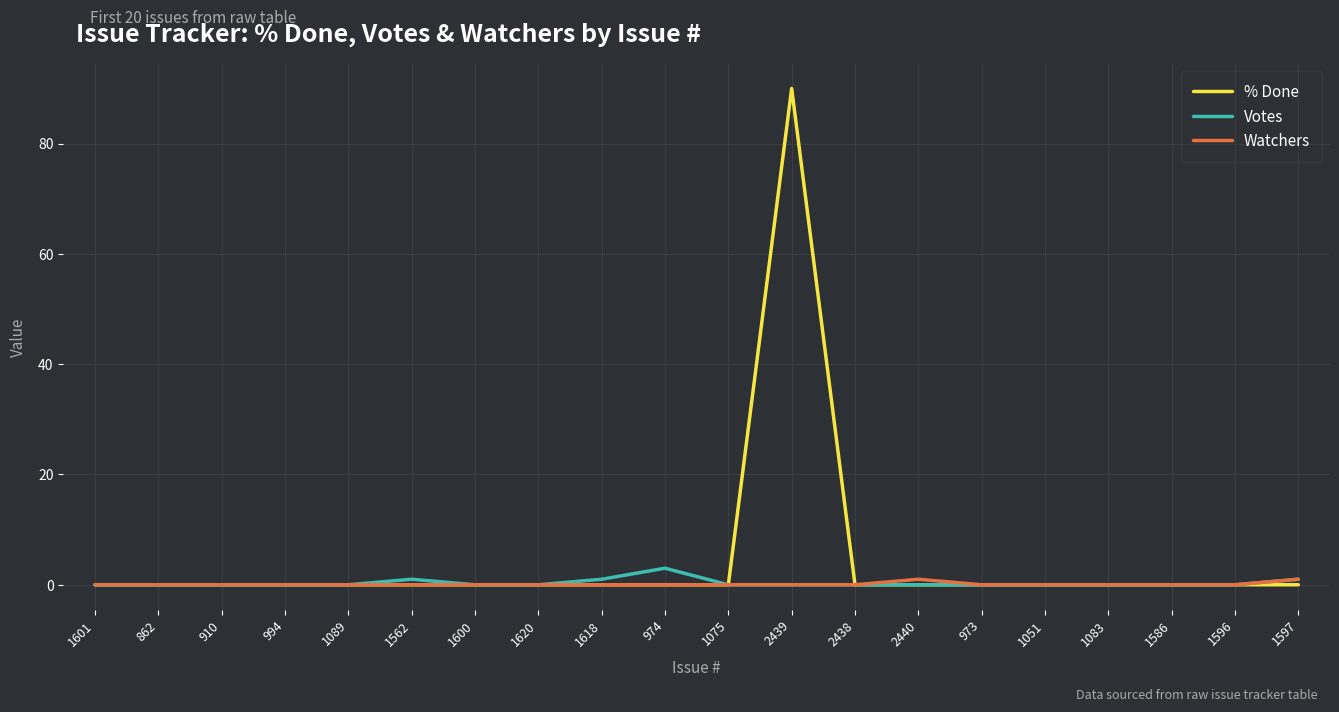

How many lines are shown in the chart?

3